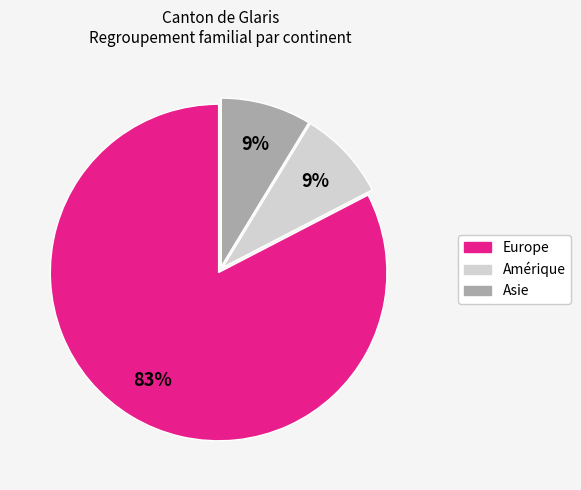

Is there a majority slice in this chart?

Yes